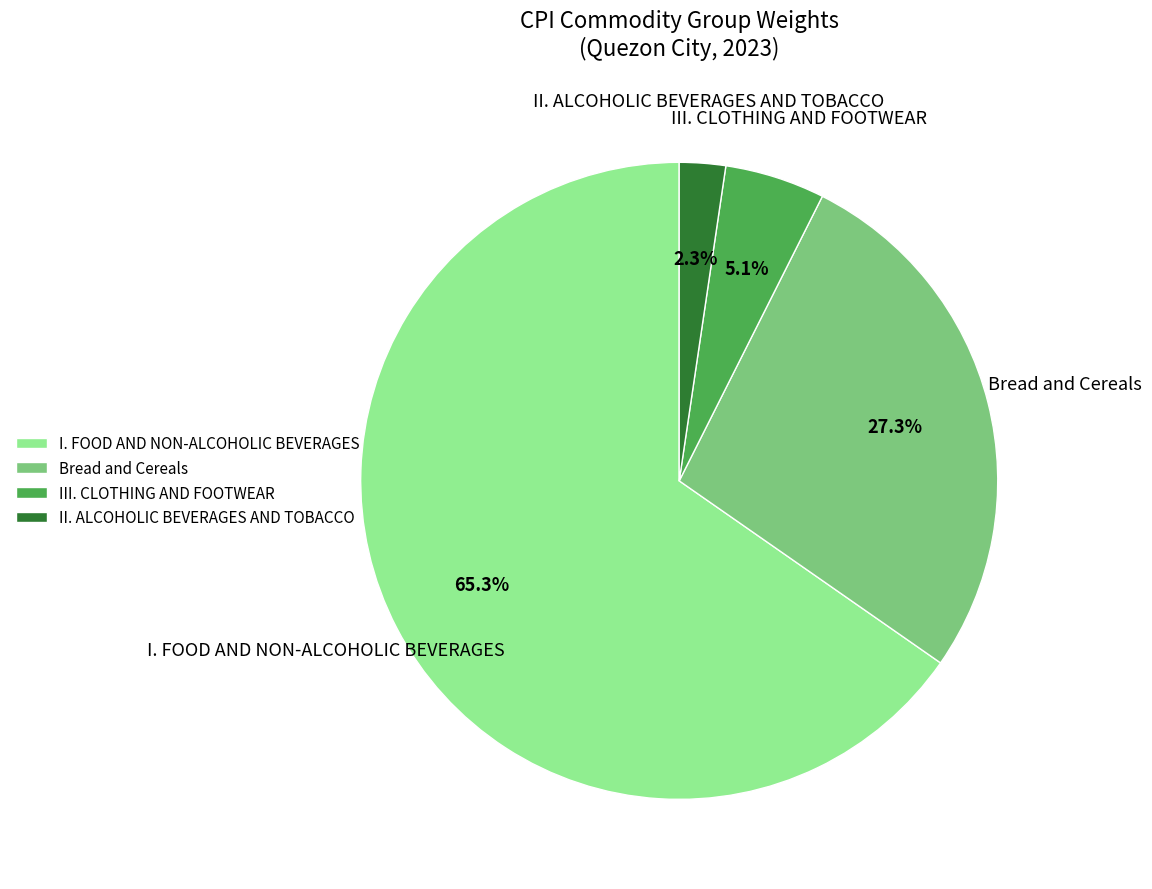

Which category has the biggest portion of the pie?

I. FOOD AND NON-ALCOHOLIC BEVERAGES